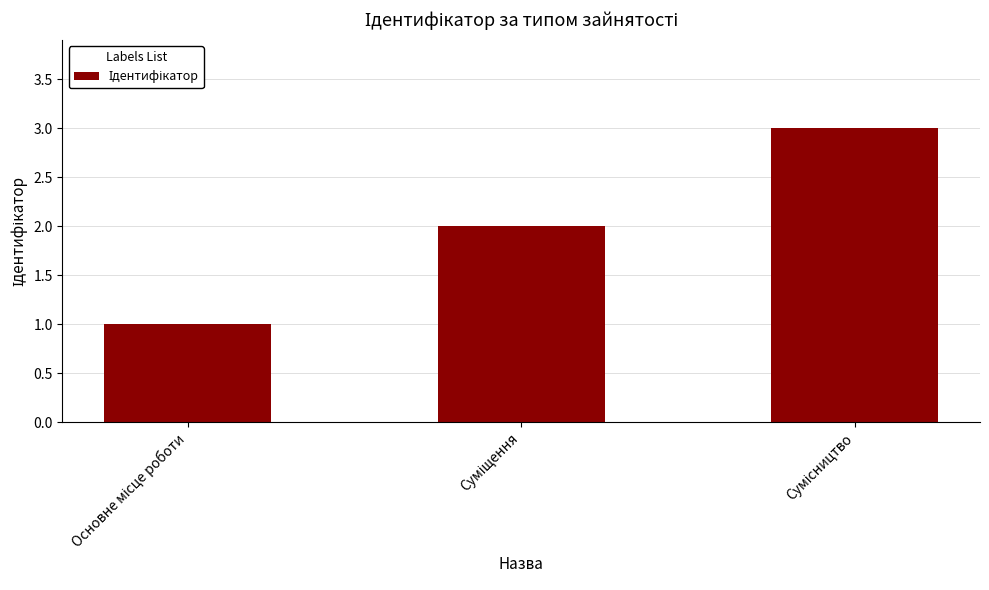

What is the value of the 2nd bar from the left?

2